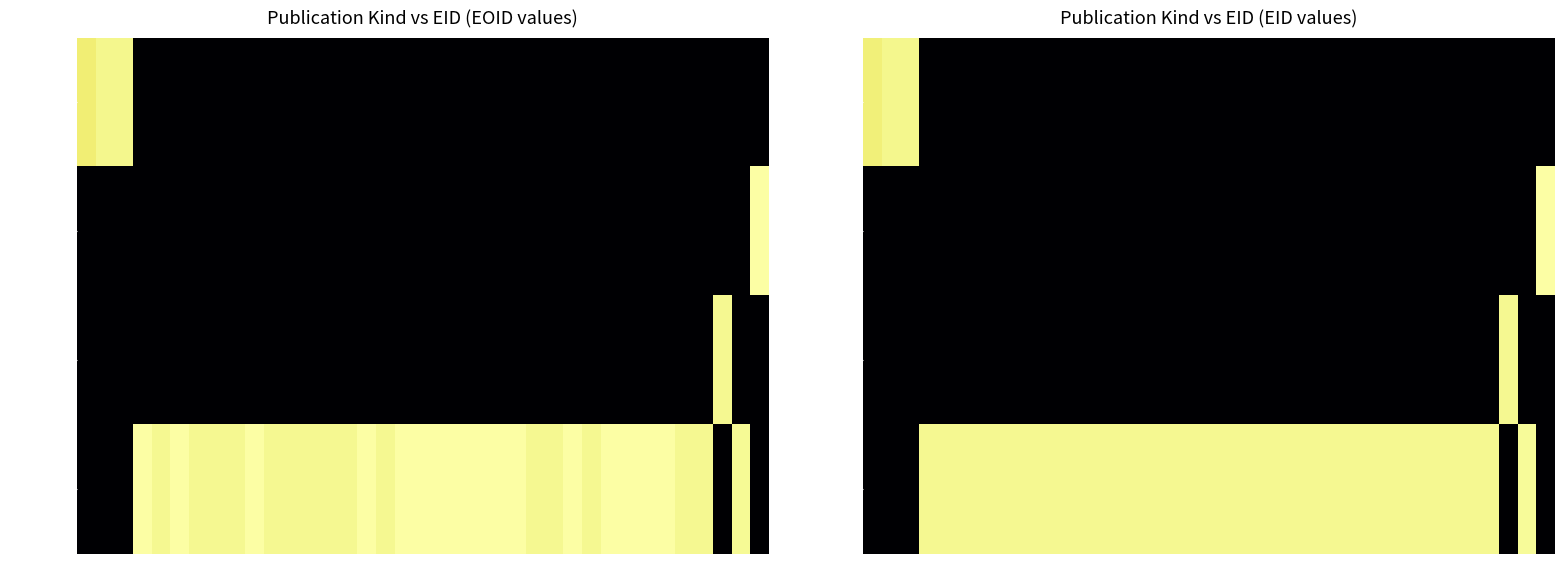

What is the spread (max minus min) of values at 28?

1.0